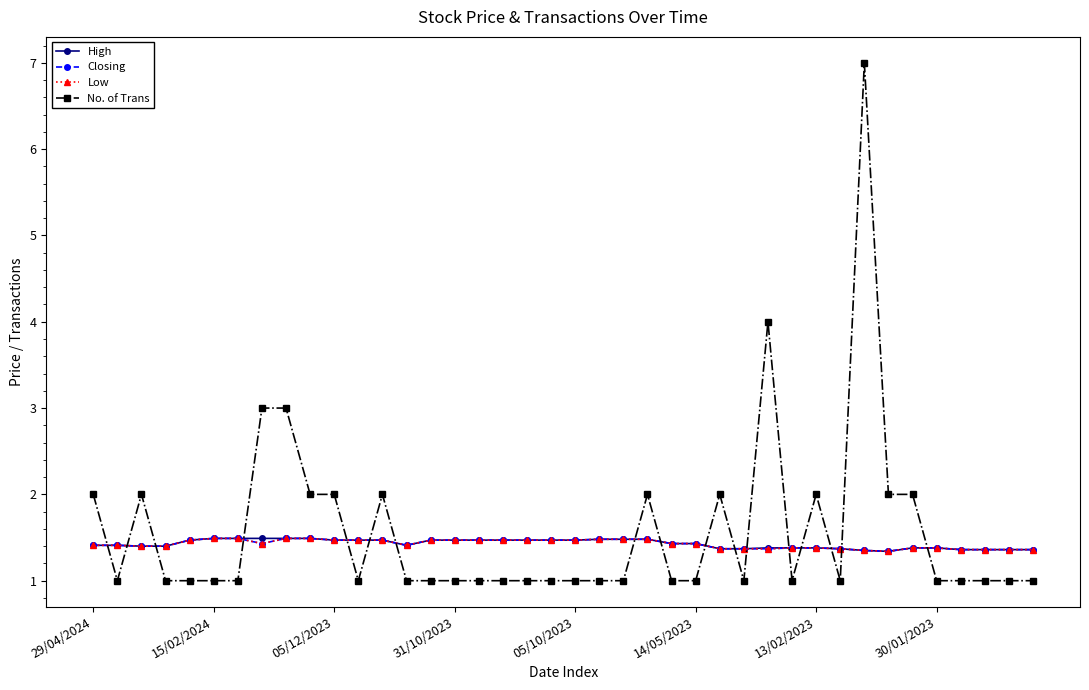

What is the label of the 18th point from the right?

22